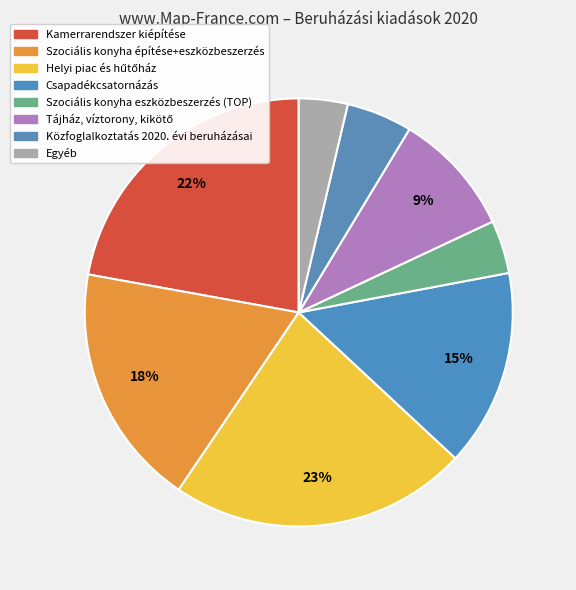

How many segments does this pie chart have?

8